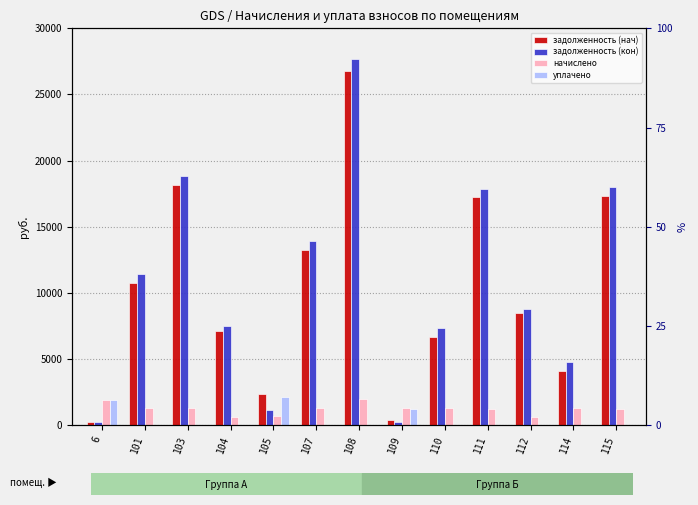

Is the value of уплачено at 103 greater than the value of задолженность (кон) at 104?

No